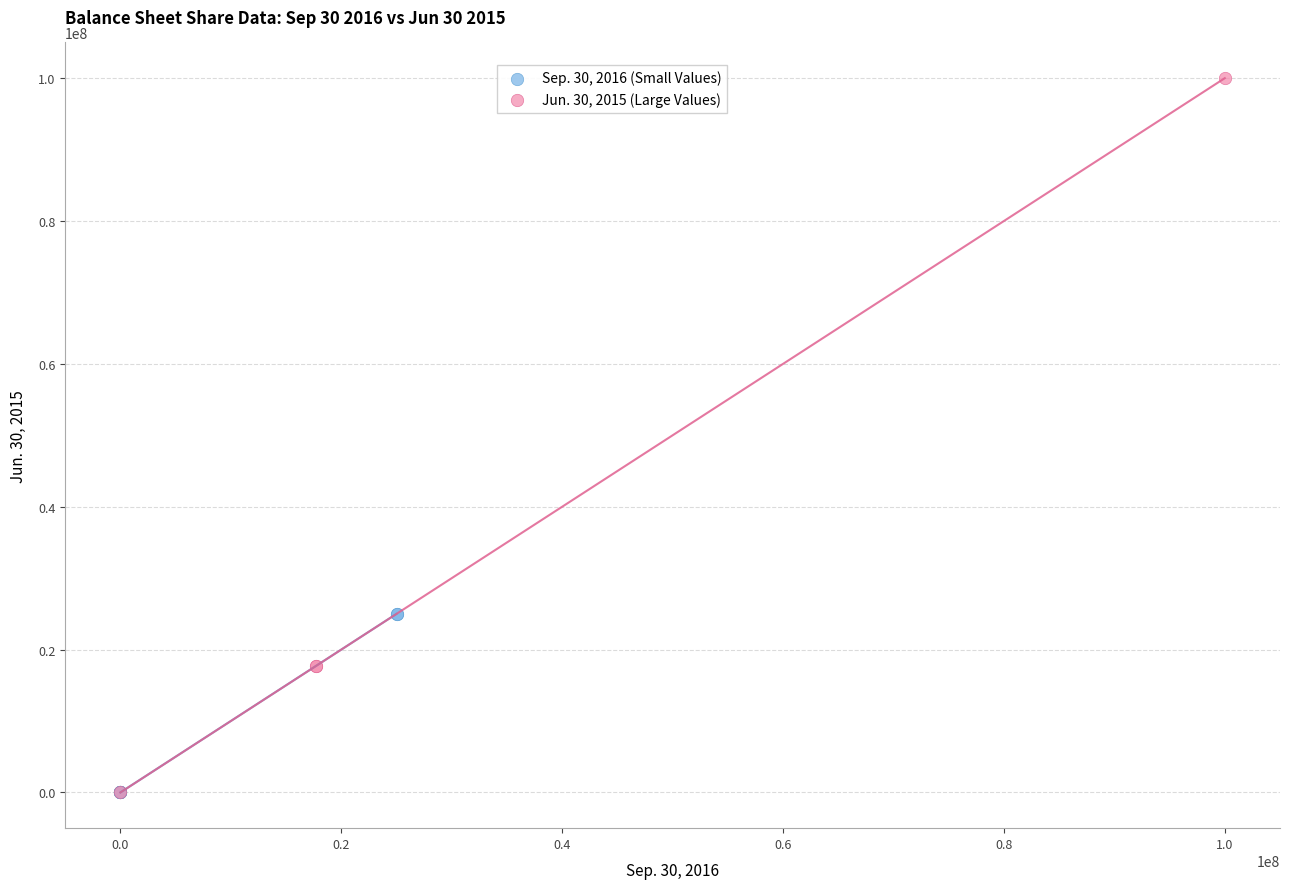

What are all the series names shown in the legend?

Sep. 30, 2016 (Small Values), Jun. 30, 2015 (Large Values)